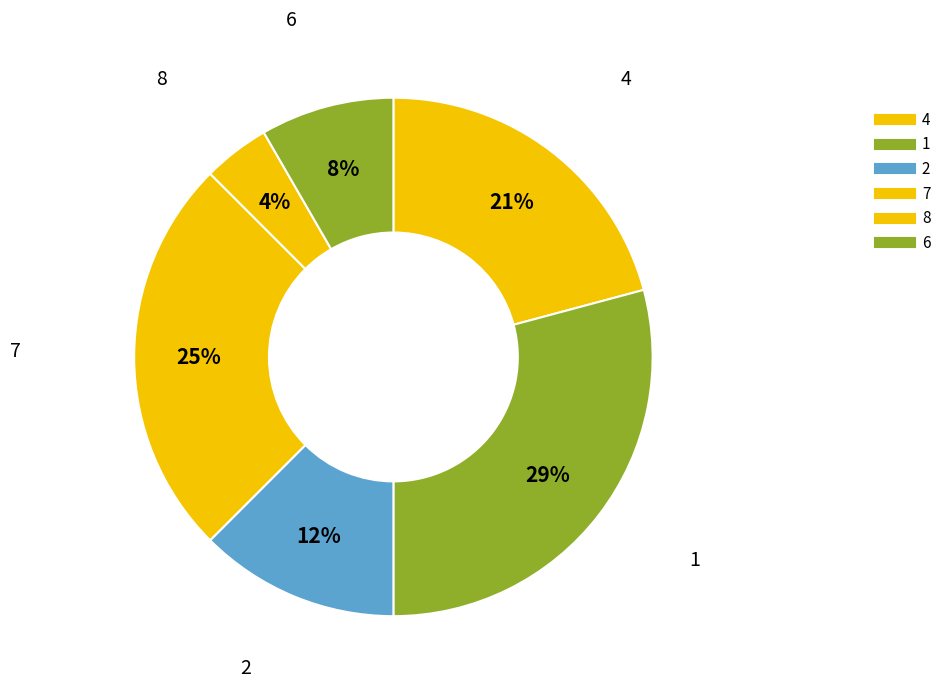

Count the number of slices in the pie.

6